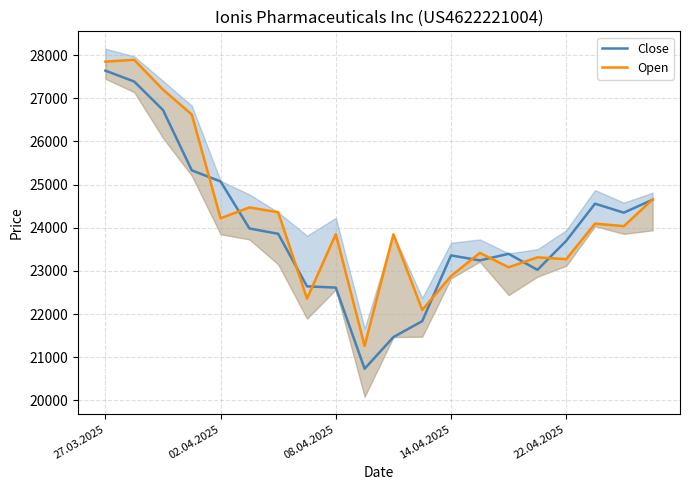

What is the sum of all Open values?

484804